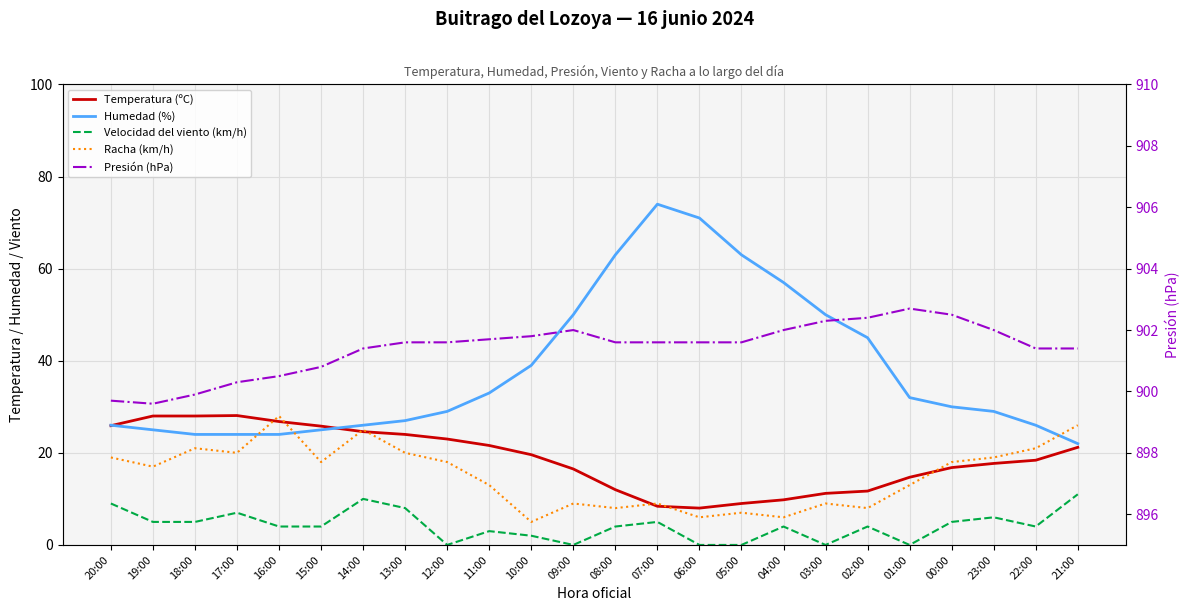

Count the number of data series in this chart.

5